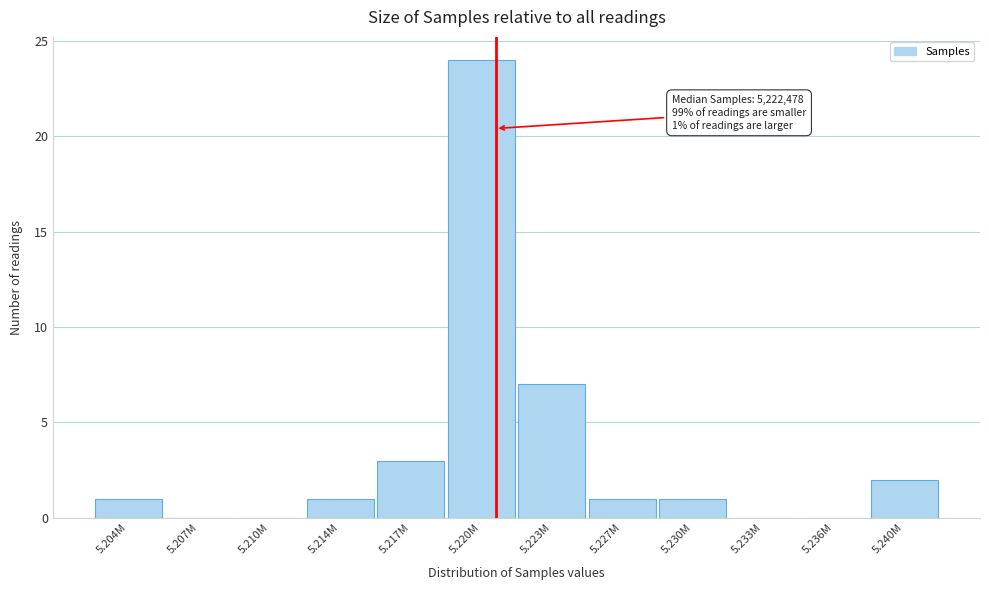

Reading left to right, transcribe all the data shown in this chart.

5.204M=1	5.207M=0	5.210M=0	5.214M=1	5.217M=3	5.220M=24	5.223M=7	5.227M=1	5.230M=1	5.233M=0	5.236M=0	5.240M=2